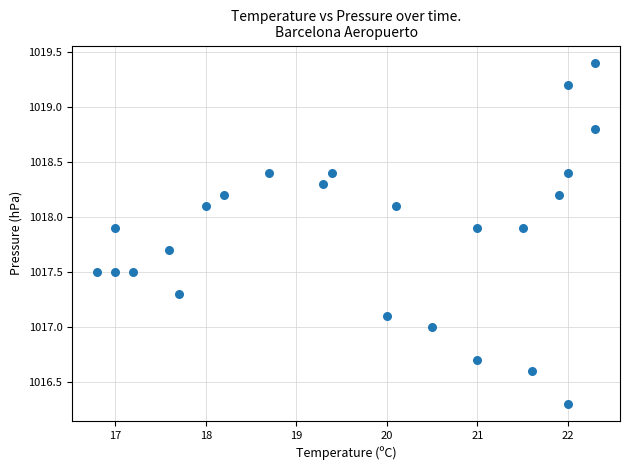

What is the range of X values (max minus min)?

5.5